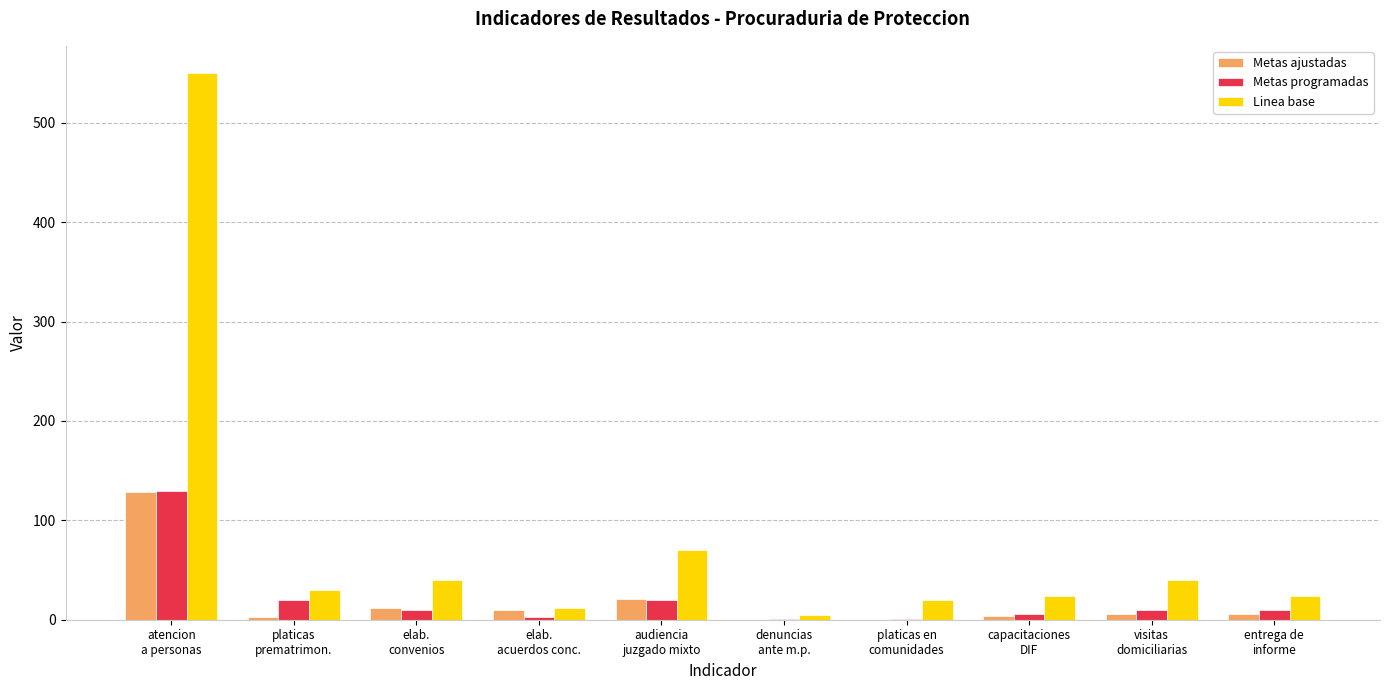

Which series has the largest range (max minus min)?

Linea base